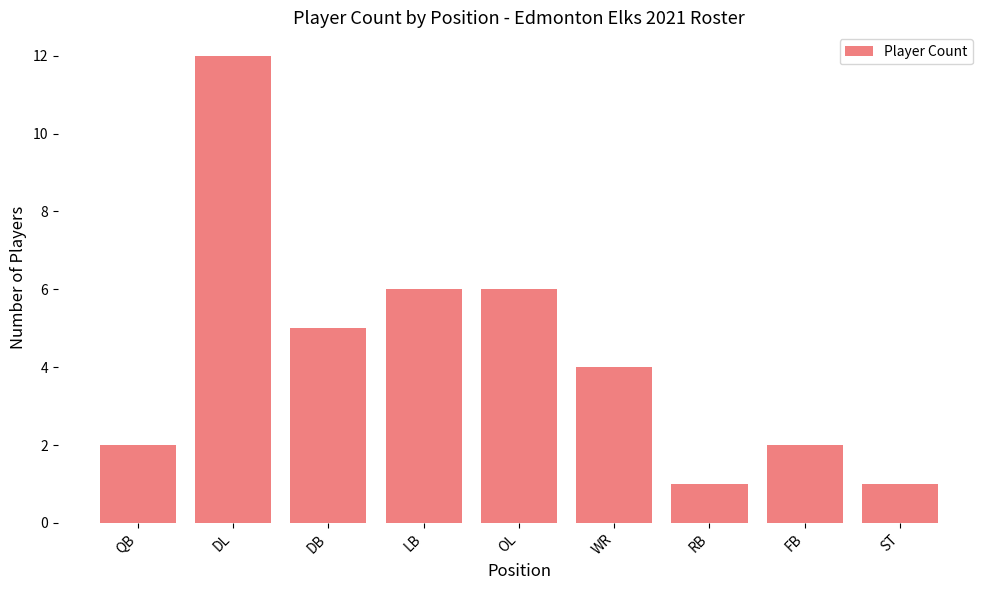

How many series are shown in this chart?

1